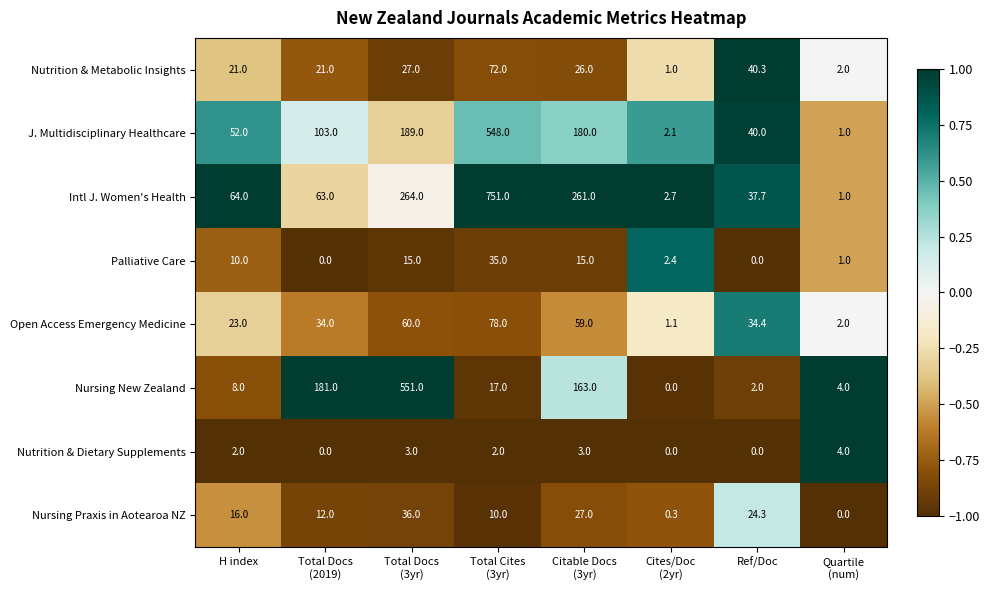

Rank the series by their maximum value, from lowest to highest.

Nutrition & Dietary Supplements, Palliative Care, Nursing Praxis in Aotearoa NZ, Nutrition & Metabolic Insights, Open Access Emergency Medicine, J. Multidisciplinary Healthcare, Nursing New Zealand, Intl J. Women's Health